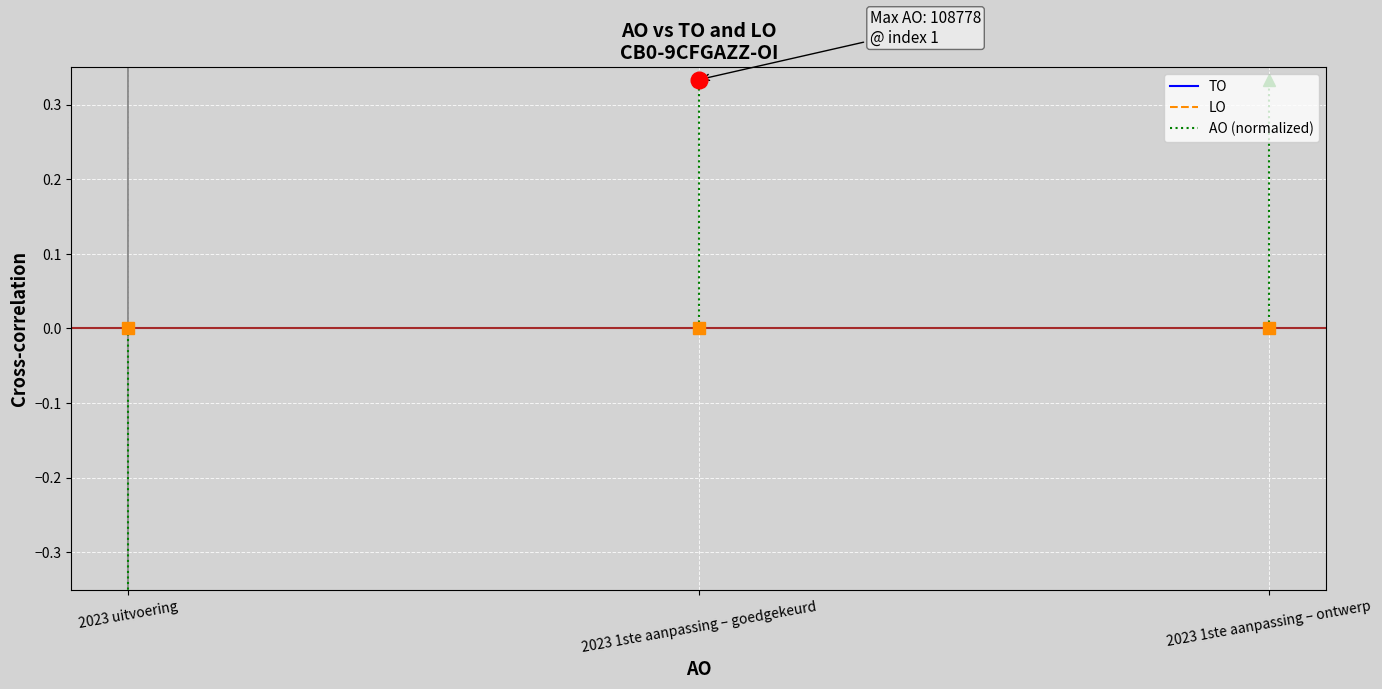

What are all the series names shown in the legend?

TO, LO, AO (normalized)